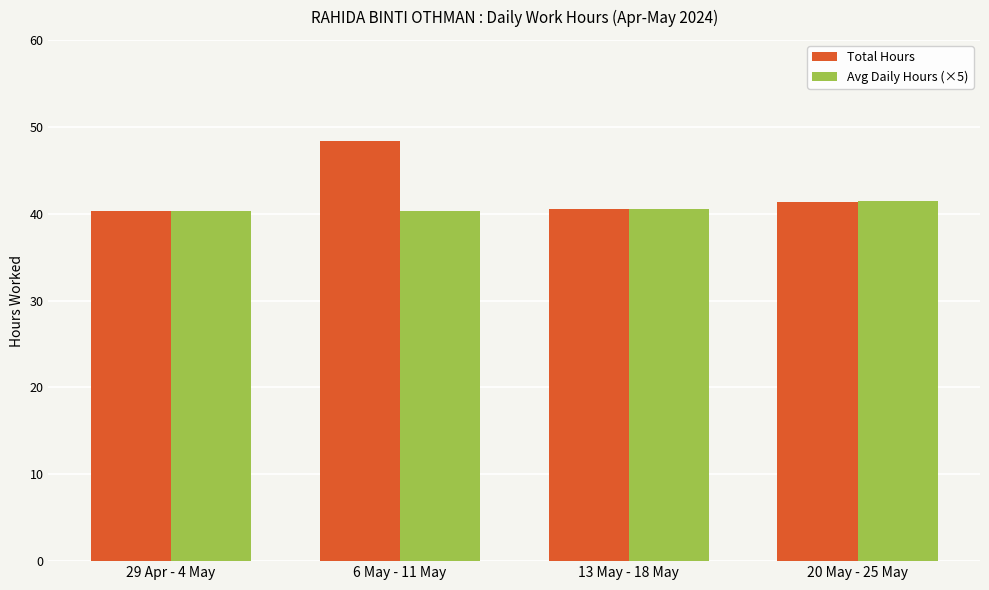

Read the Total Hours value at 6 May - 11 May.

48.4